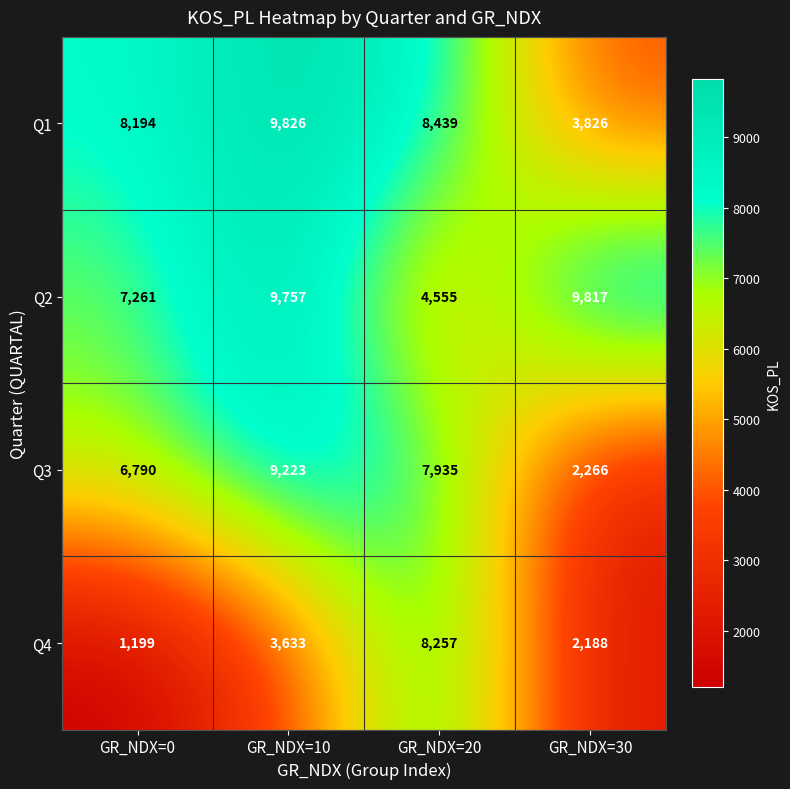

Count the number of categories in the chart.

4